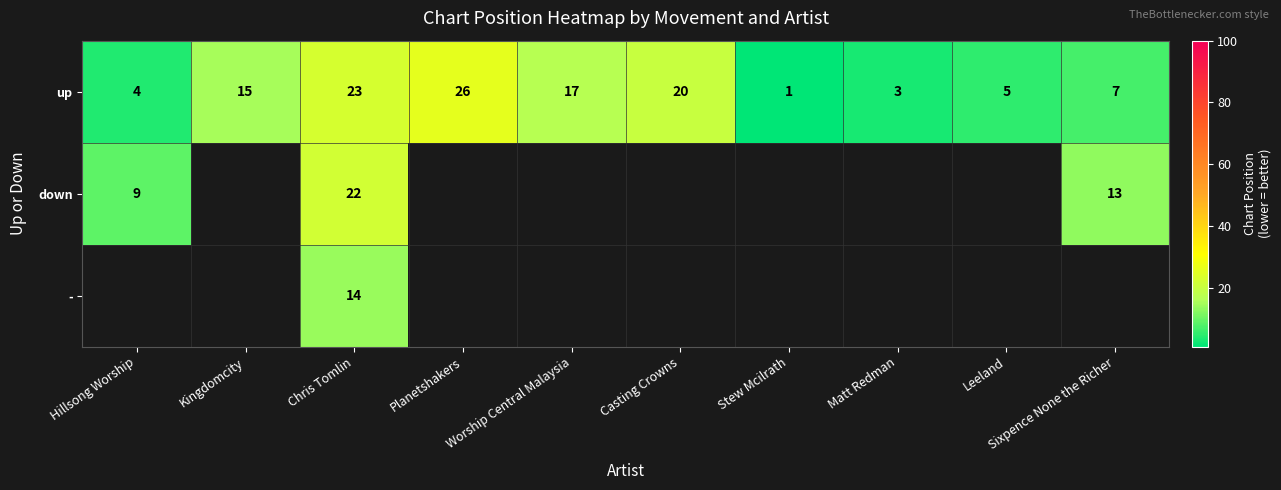

Between Planetshakers and Leeland, which is larger?

Planetshakers